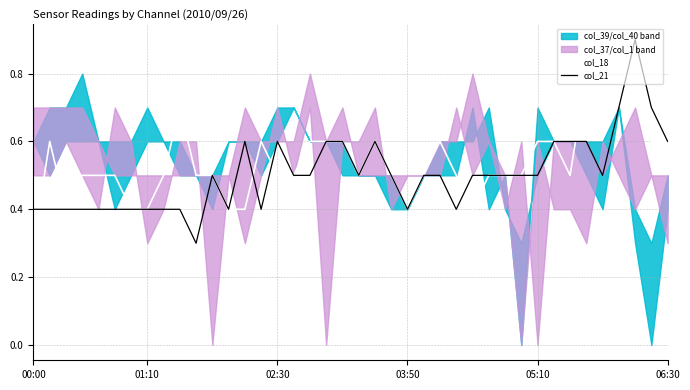

How many lines are shown in the chart?

2